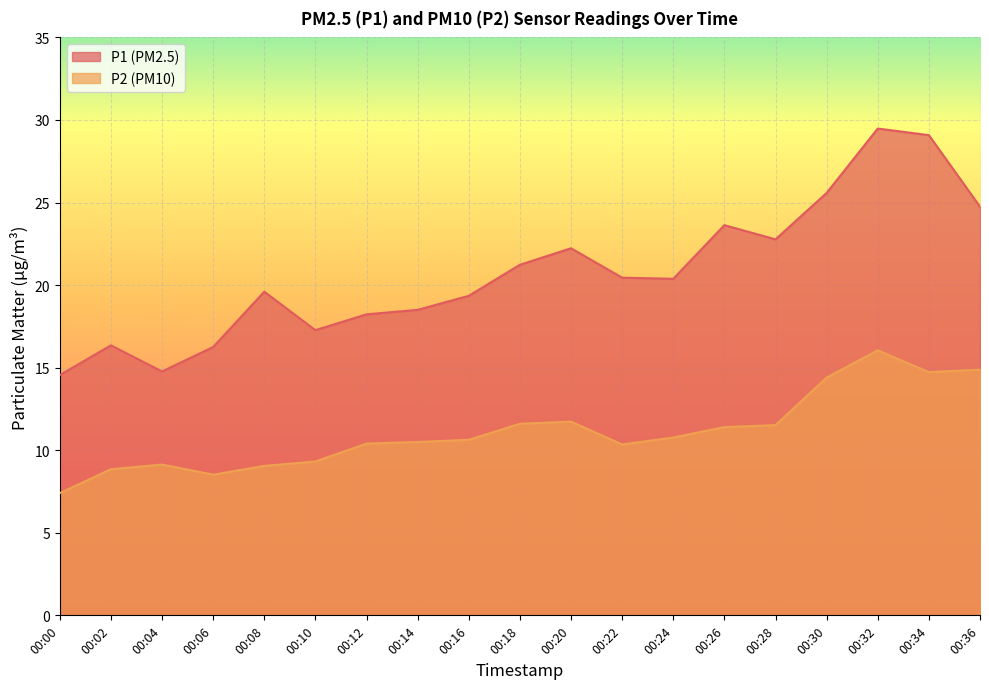

Which series has the largest range (max minus min)?

P1 (PM2.5)